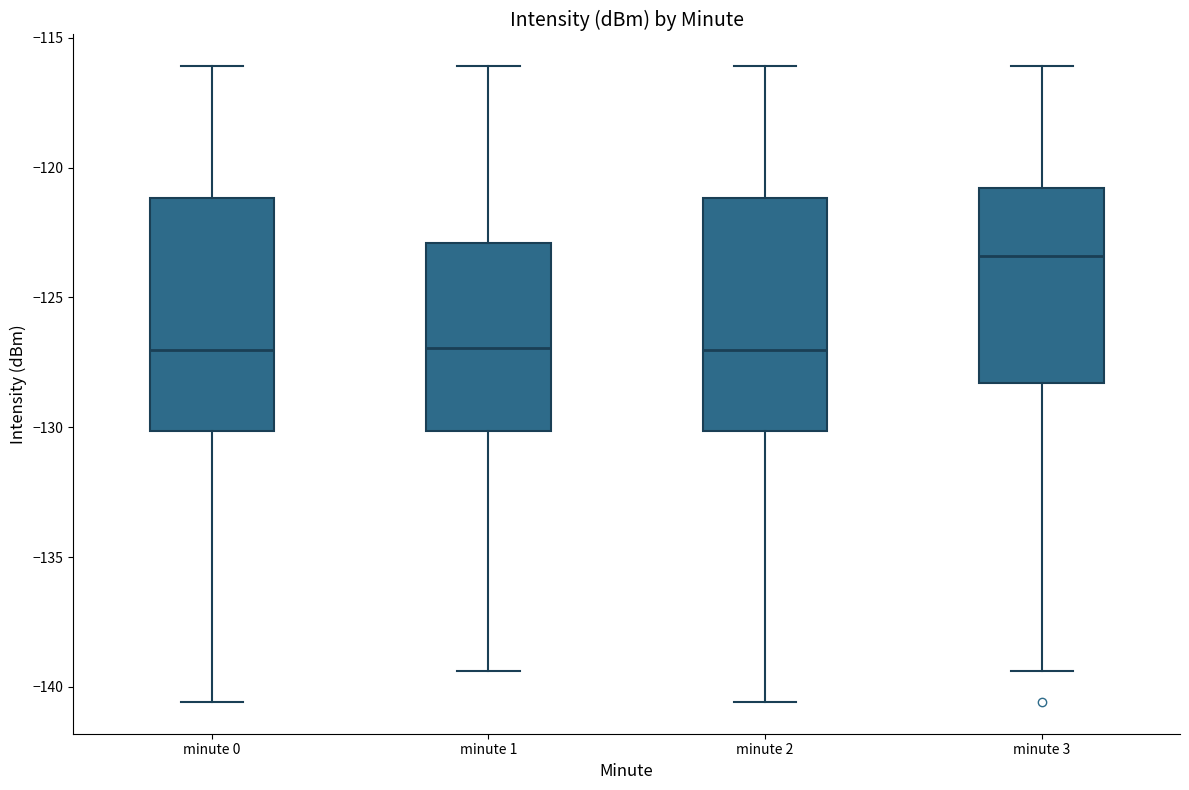

Reading left to right, read every box against the y-axis: the position of its median line, the range the box covers, and the ends of its whiskers. The values are not printed on the chart, so give them approximately, as read against the axis.

minute 0: median -127.0, box -130.0 to -121.0, whiskers -140.5 to -116.0
minute 1: median -127.0, box -130.0 to -123.0, whiskers -139.5 to -116.0
minute 2: median -127.0, box -130.0 to -121.0, whiskers -140.5 to -116.0
minute 3: median -123.5, box -128.5 to -121.0, whiskers -139.5 to -116.0